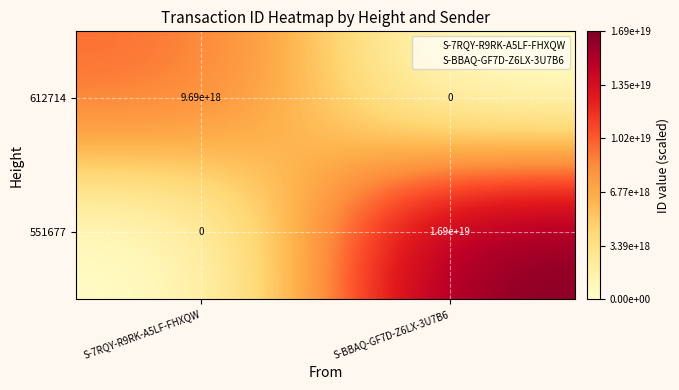

At which category is the sum across all series the highest?

S-BBAQ-GF7D-Z6LX-3U7B6